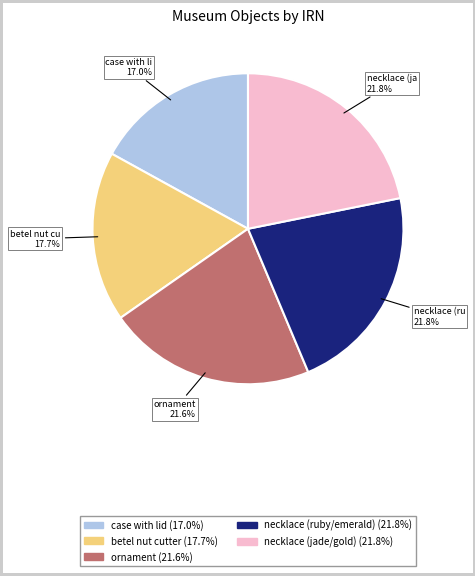

What percentage is the betel nut cutter slice, to the nearest percent?

18%